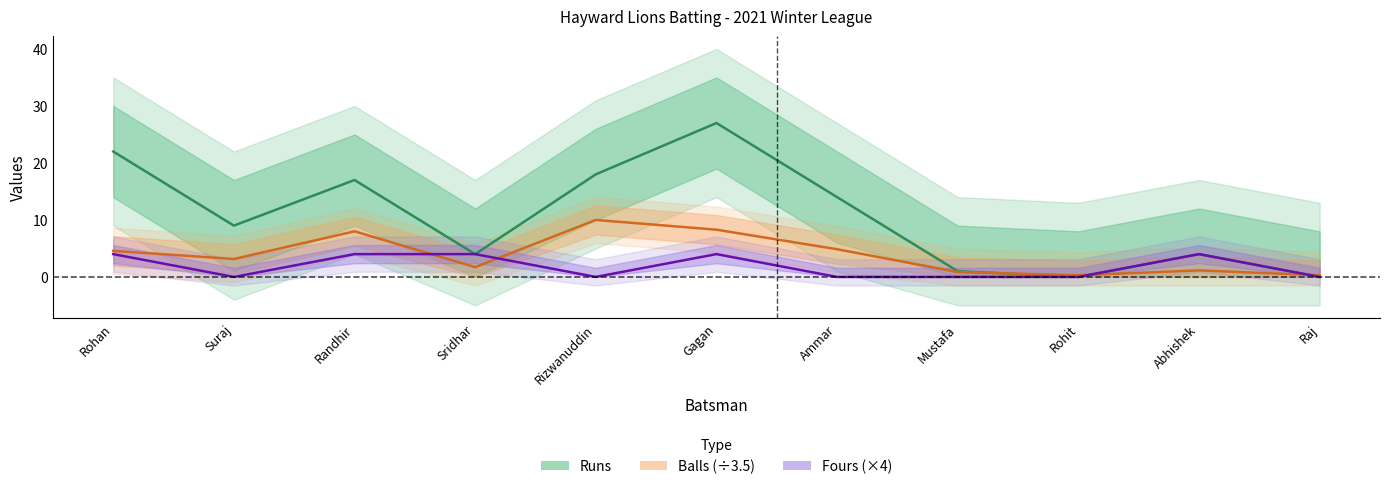

Reading left to right, transcribe all the data shown in this chart.

Runs: Rohan=22.0	Suraj=9.0	Randhir=17.0	Sridhar=4.0	Rizwanuddin=18.0	Gagan=27.0	Ammar=14.0	Mustafa=1.0	Rohit=0.0	Abhishek=4.0	Raj=0.0
Balls (÷3.5): Rohan=4.6	Suraj=3.1	Randhir=8.0	Sridhar=1.7	Rizwanuddin=10.0	Gagan=8.3	Ammar=4.9	Mustafa=0.9	Rohit=0.3	Abhishek=1.1	Raj=0.3
Fours (×4): Rohan=4.0	Suraj=0.0	Randhir=4.0	Sridhar=4.0	Rizwanuddin=0.0	Gagan=4.0	Ammar=0.0	Mustafa=0.0	Rohit=0.0	Abhishek=4.0	Raj=0.0